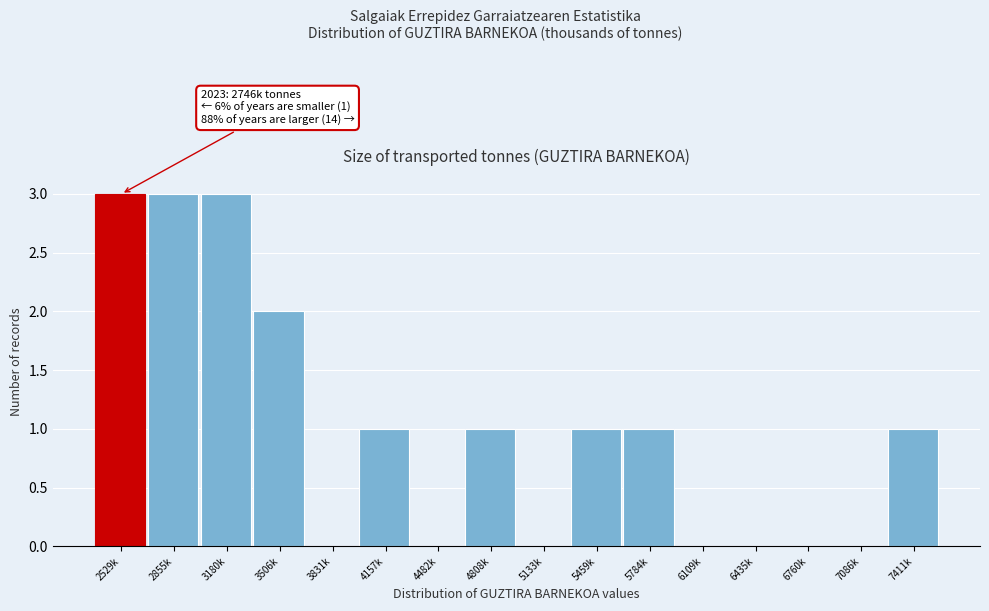

Reading left to right, what are all the values shown in this chart?

2529k=3	2855k=3	3180k=3	3506k=2	3831k=0	4157k=1	4482k=0	4808k=1	5133k=0	5459k=1	5784k=1	6109k=0	6435k=0	6760k=0	7086k=0	7411k=1